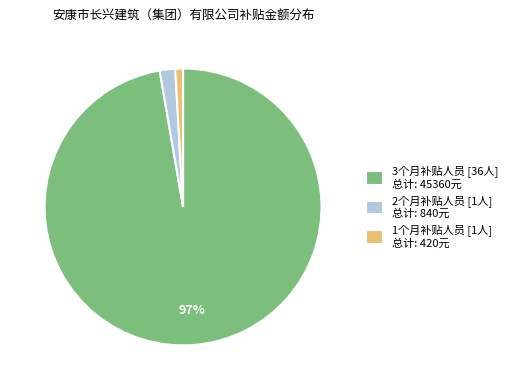

To the nearest percent, what is the average slice percentage?

33%